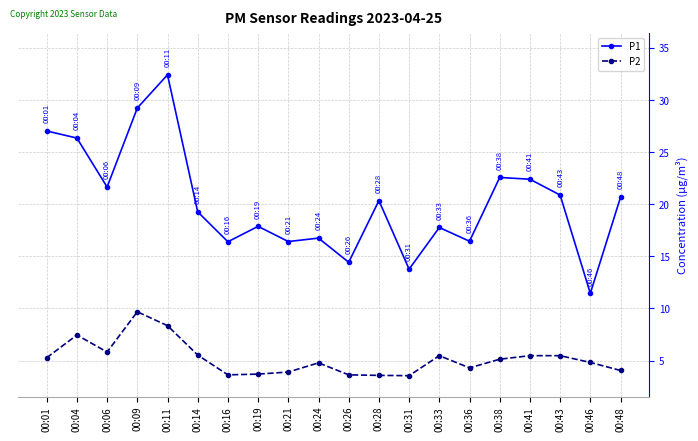

At 00:21, list the series in order from smallest to largest.

P2, P1